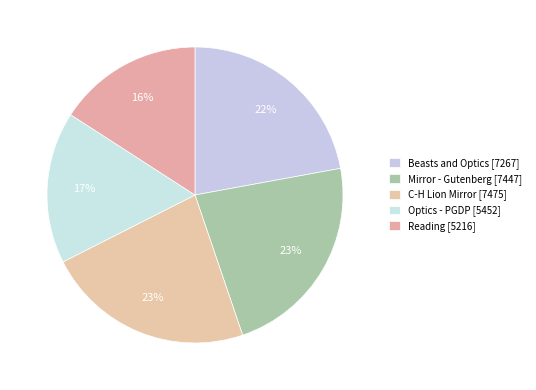

What percentage is the C-H Lion Mirror [7475] slice, to the nearest percent?

23%